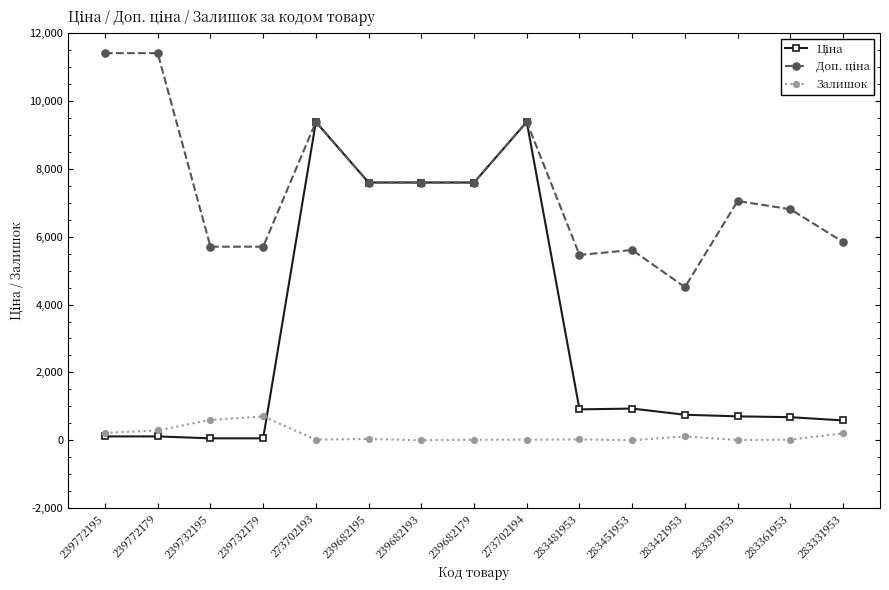

What is the greatest value displayed?

11410.0